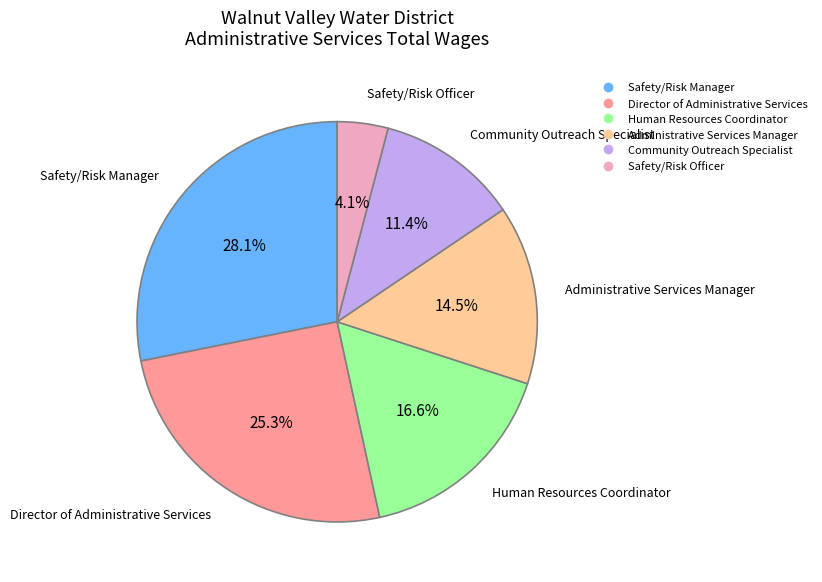

How many slices are in this pie chart?

6